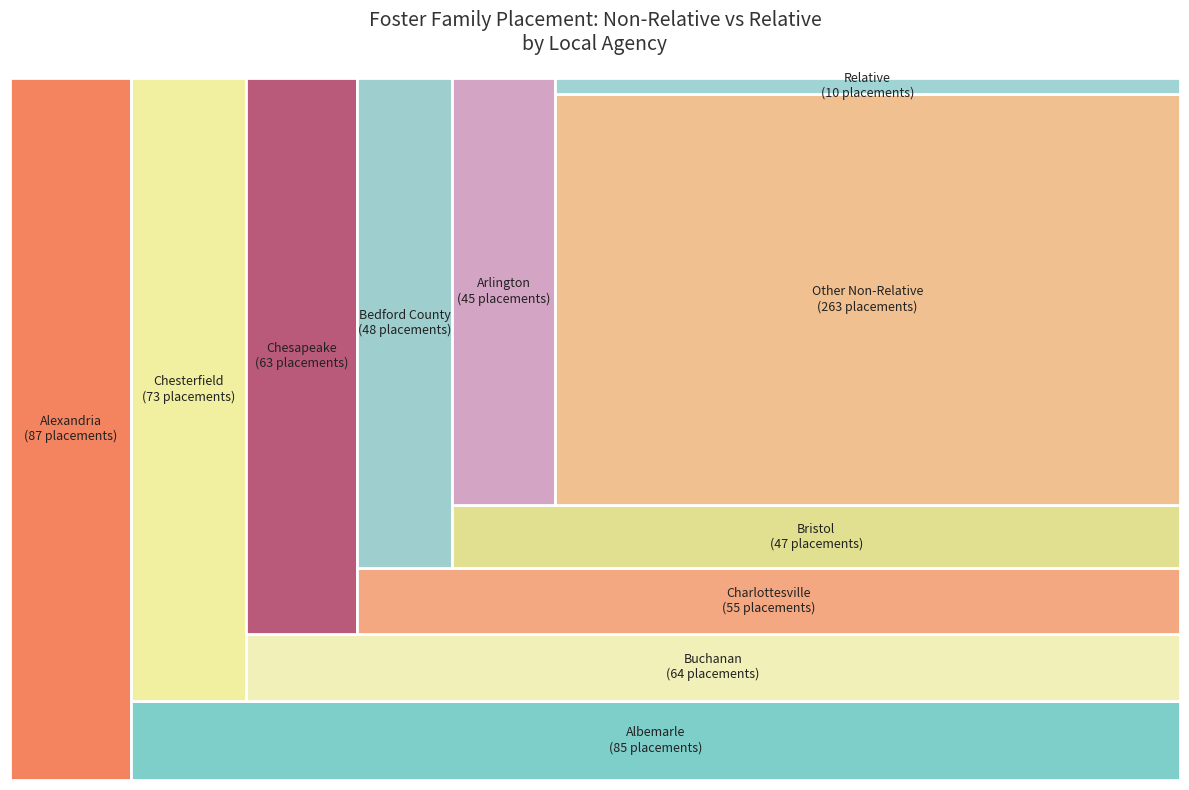

True or false: Campbell accounts for 1% of the total.

False